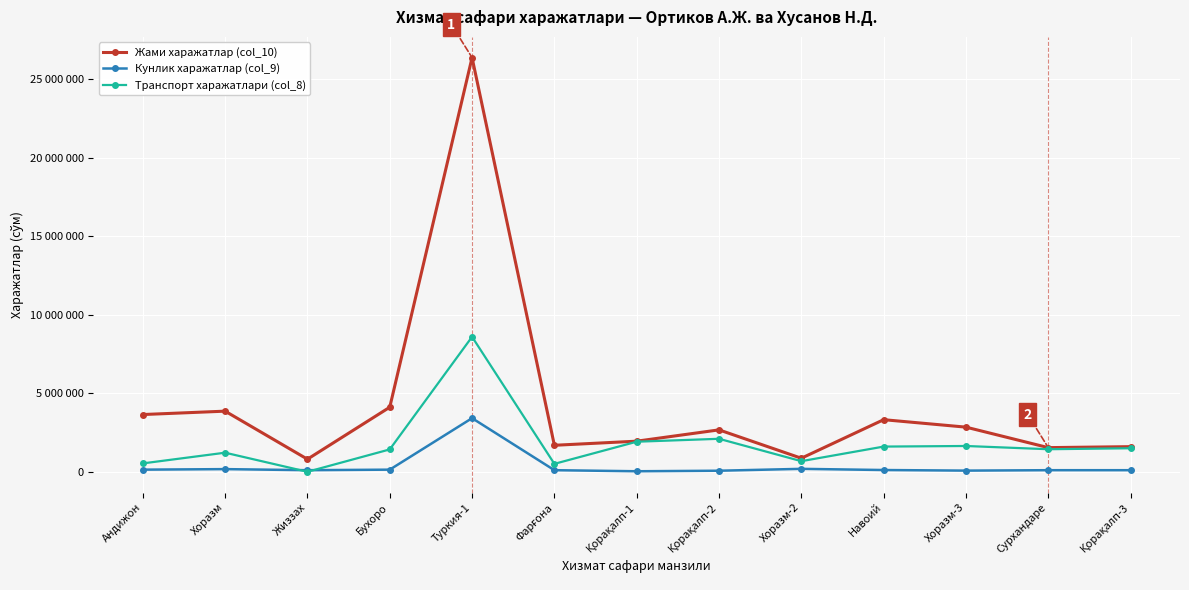

List the series in order of their peak value, highest first.

Жами харажатлар (col_10), Транспорт харажатлари (col_8), Кунлик харажатлар (col_9)